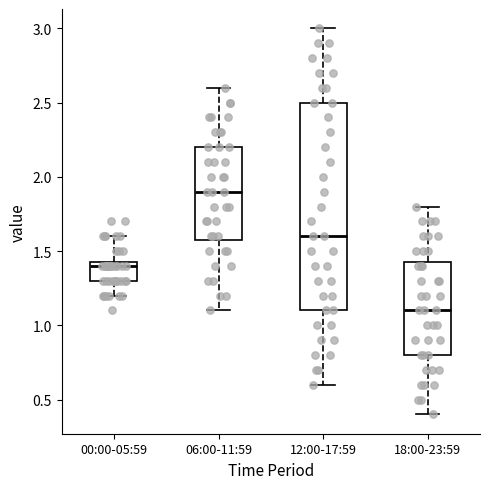

Reading left to right, transcribe this box plot: for each box, give where its median line is, the range the box spans, and where its two whiskers end, as read against the y-axis. The values are not printed on the chart, so give them approximately, as read against the axis.

00:00-05:59: median 1.40, box 1.30 to 1.45, whiskers 1.20 to 1.60
06:00-11:59: median 1.90, box 1.60 to 2.20, whiskers 1.10 to 2.60
12:00-17:59: median 1.60, box 1.10 to 2.50, whiskers 0.60 to 3.00
18:00-23:59: median 1.10, box 0.80 to 1.45, whiskers 0.40 to 1.80